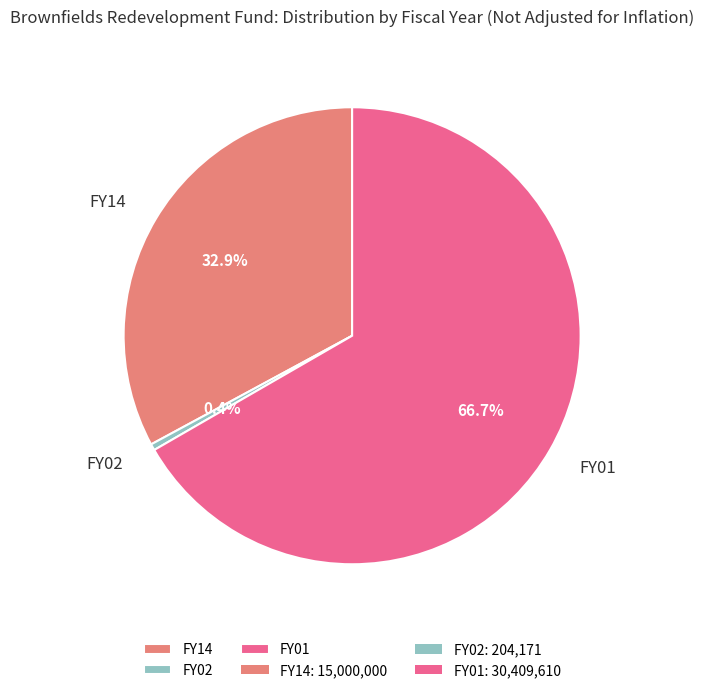

Which slice is the largest?

FY01